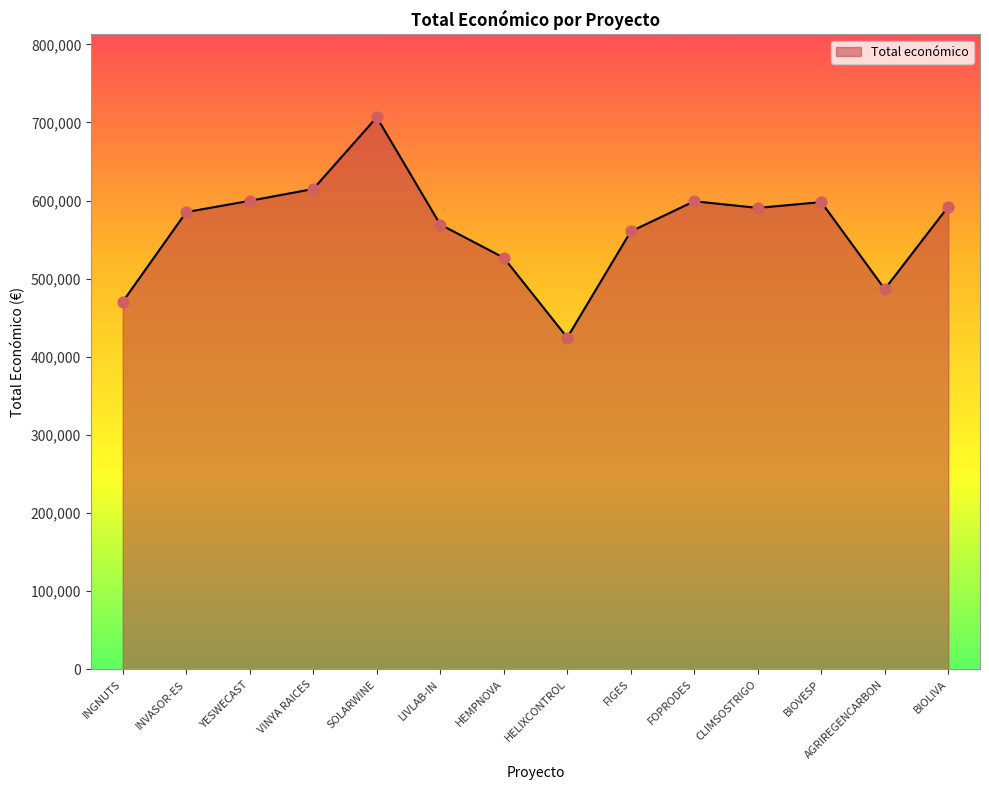

What is the change in value from HEMPNOVA to CLIMSOSTRIGO?

+63750